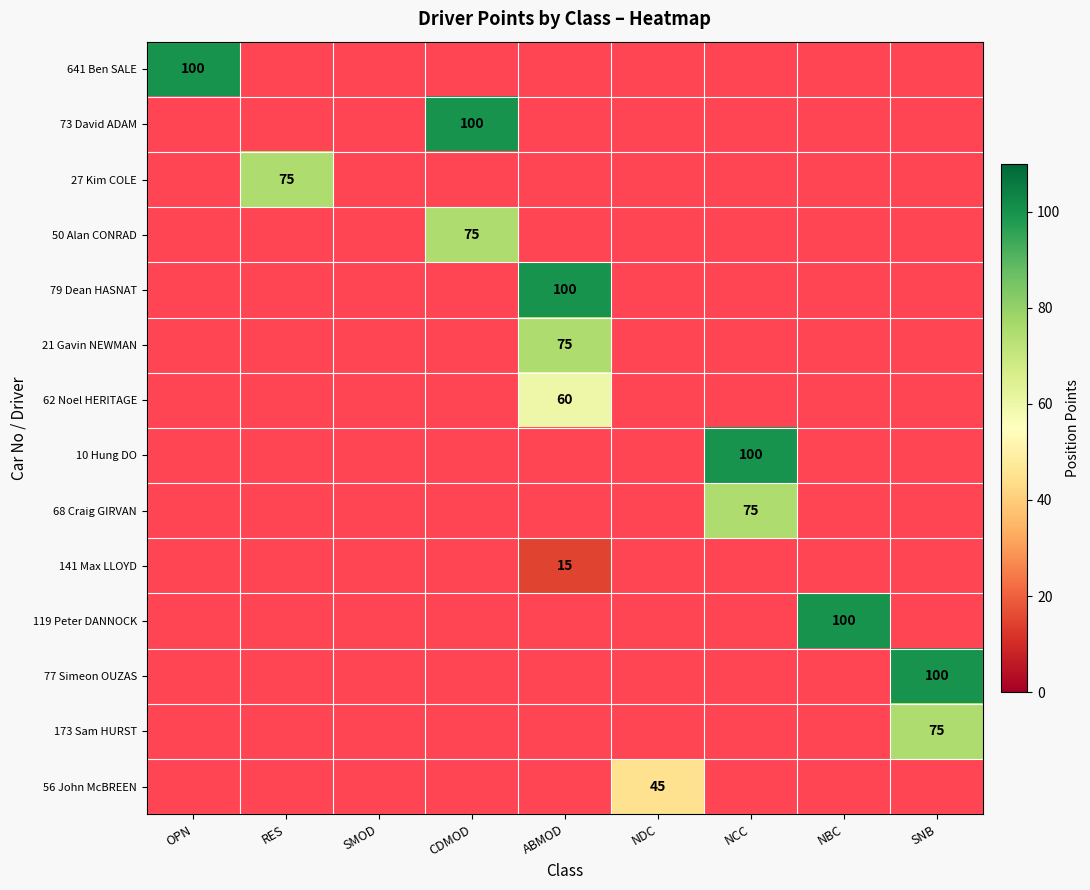

True or false: 73 David ADAM has a value of 100 at CDMOD.

True